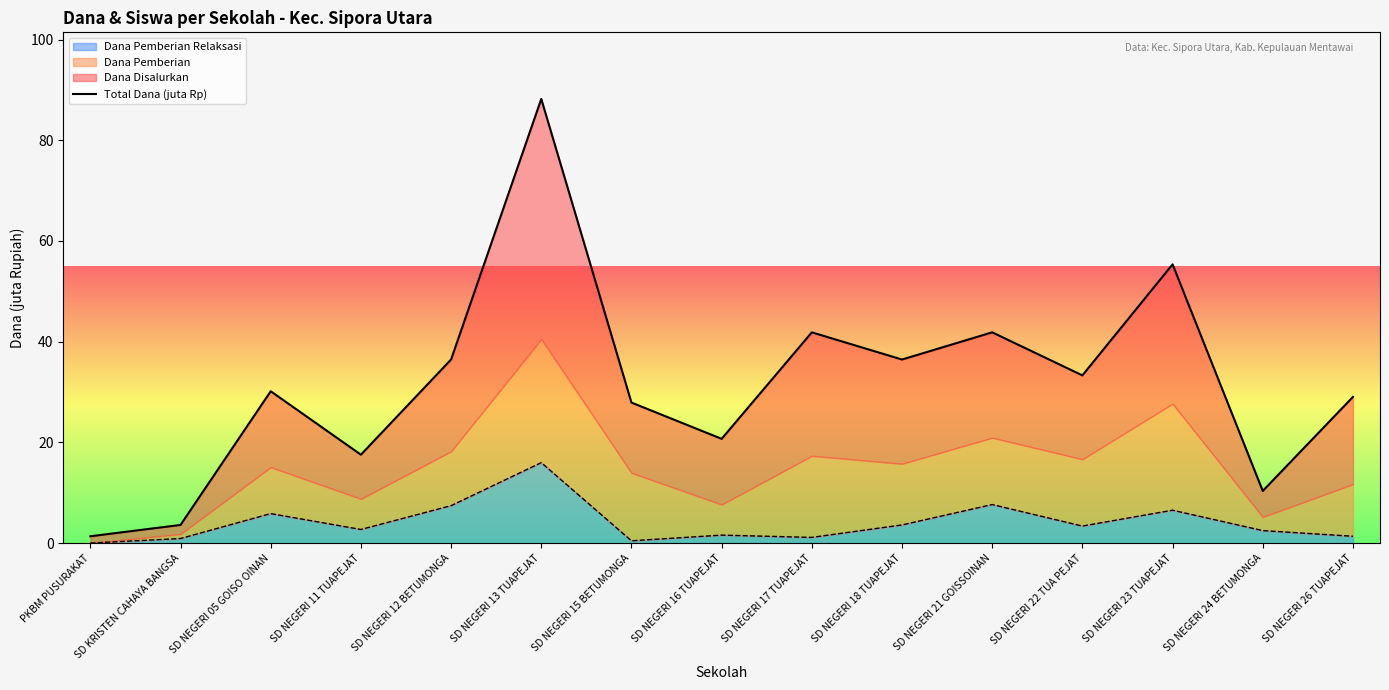

Where does the data first go above 30?

SD NEGERI 05 GOISO OINAN